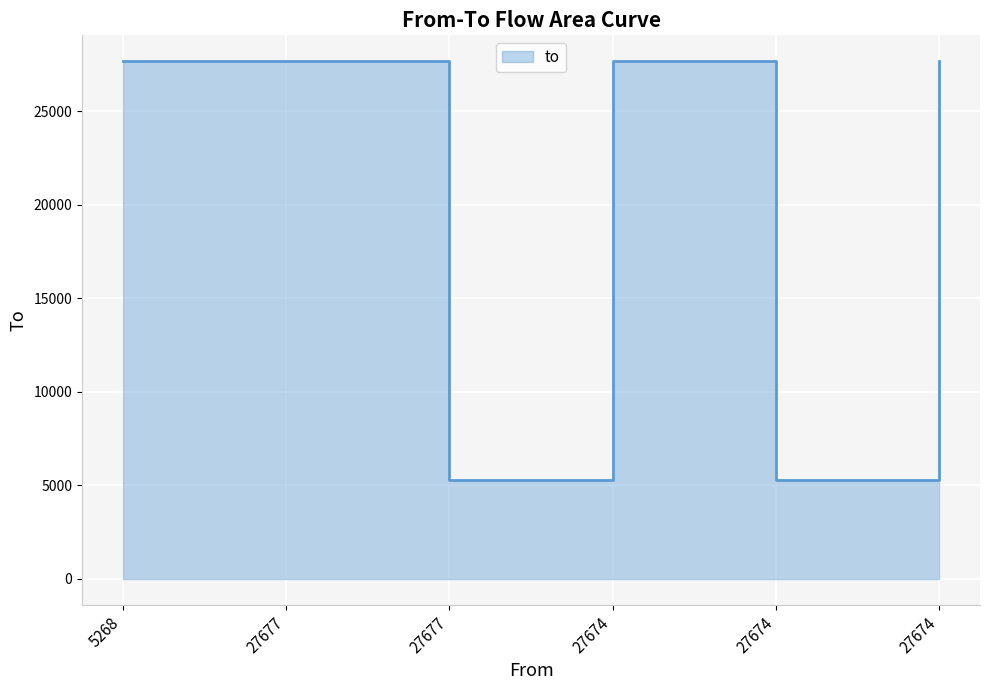

The chart shows a value of 5268 at 27674. True or false?

True